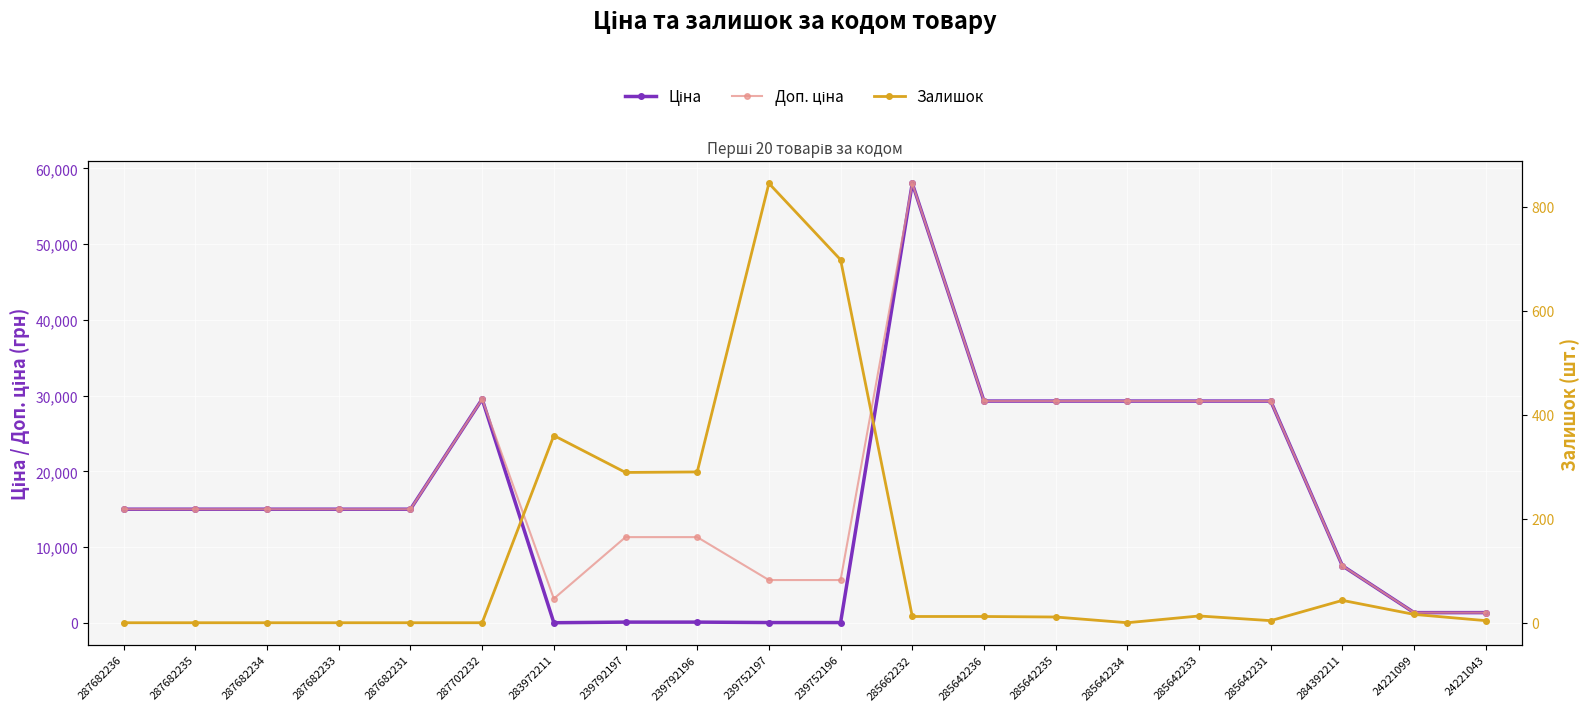

List the labels in order of Залишок value, smallest first.

287682236, 287682235, 287682234, 287682233, 287682231, 287702232, 285642234, 285642231, 24221043, 285642235, 285662232, 285642236, 285642233, 24221099, 284392211, 239792197, 239792196, 283972211, 239752196, 239752197